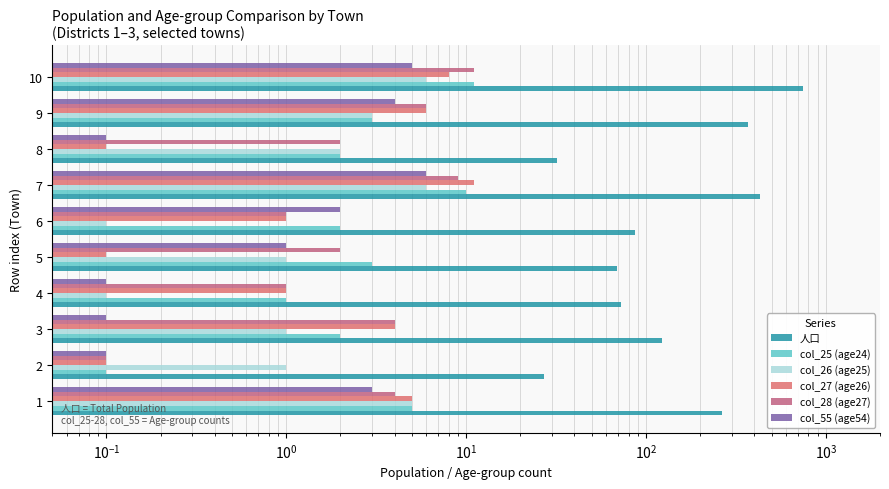

Reading left to right, what are all the values shown in this chart?

人口: 263.0	27.0	123.0	73.0	69.0	87.0	429.0	32.0	369.0	743.0
col_25 (age24): 5.0	0.1	2.0	1.0	3.0	2.0	10.0	2.0	3.0	11.0
col_26 (age25): 5.0	1.0	1.0	0.1	1.0	0.1	6.0	2.0	3.0	6.0
col_27 (age26): 5.0	0.1	4.0	1.0	0.1	1.0	11.0	0.1	6.0	8.0
col_28 (age27): 4.0	0.1	4.0	1.0	2.0	1.0	9.0	2.0	6.0	11.0
col_55 (age54): 3.0	0.1	0.1	0.1	1.0	2.0	6.0	0.1	4.0	5.0